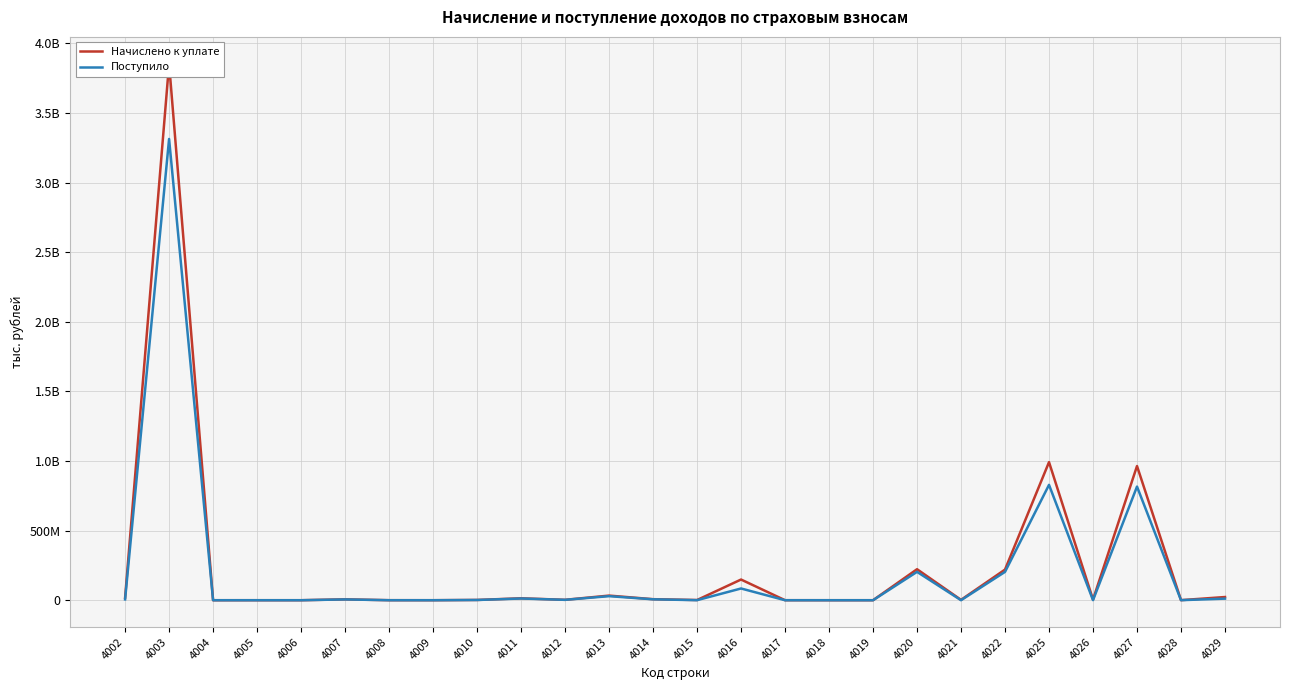

What is the approximate value of Поступило at 4012, to the nearest 10?

2846270